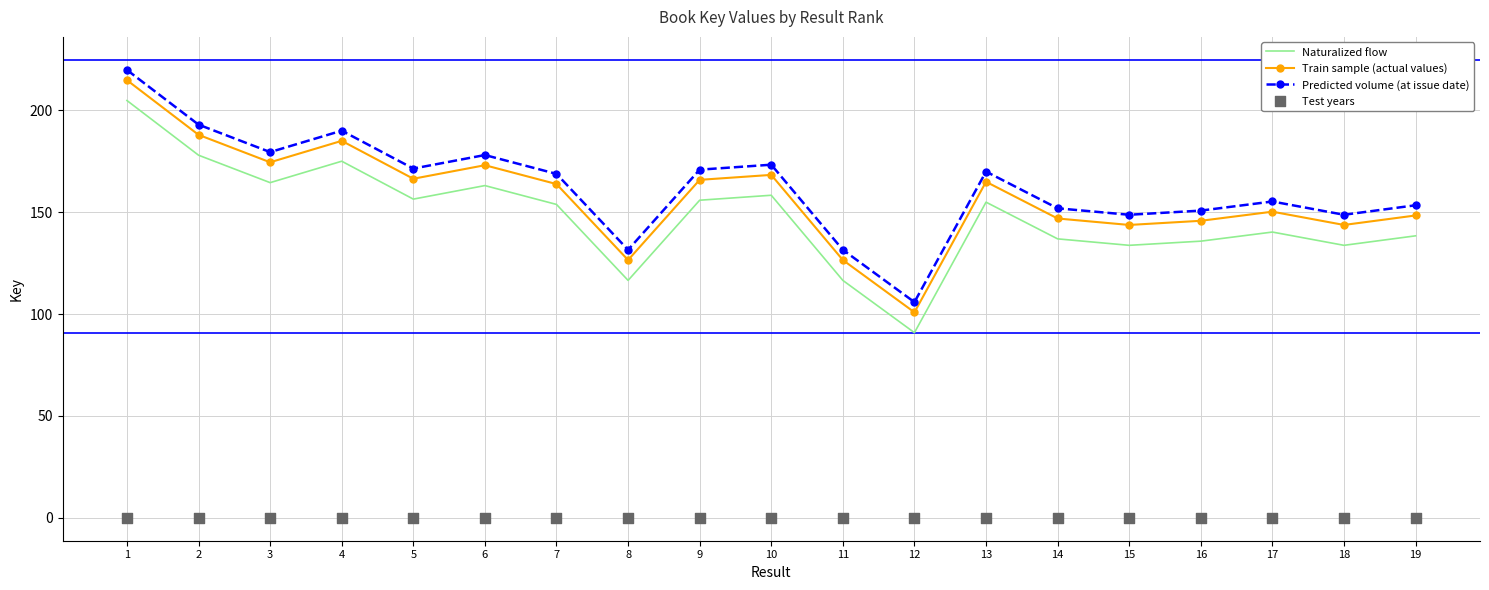

At which category is the sum across all series the highest?

1